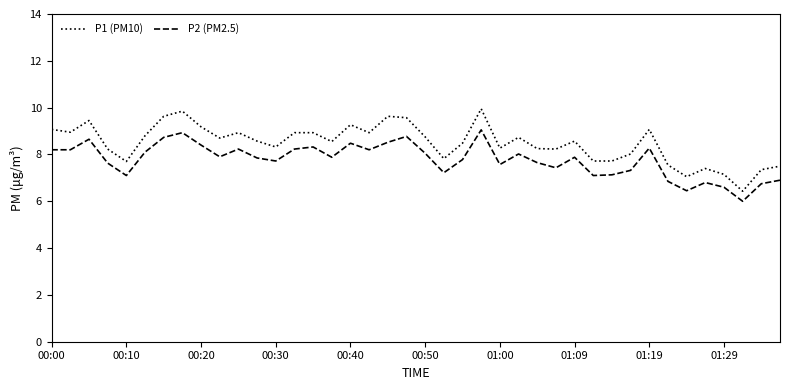

Count the number of data series in this chart.

2